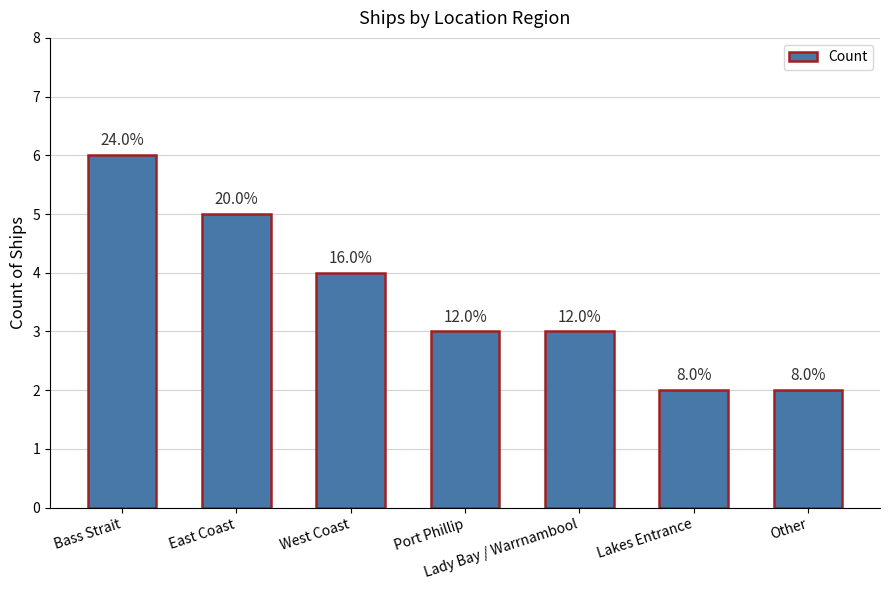

Which has a higher value, Lady Bay / Warrnambool or East Coast?

East Coast